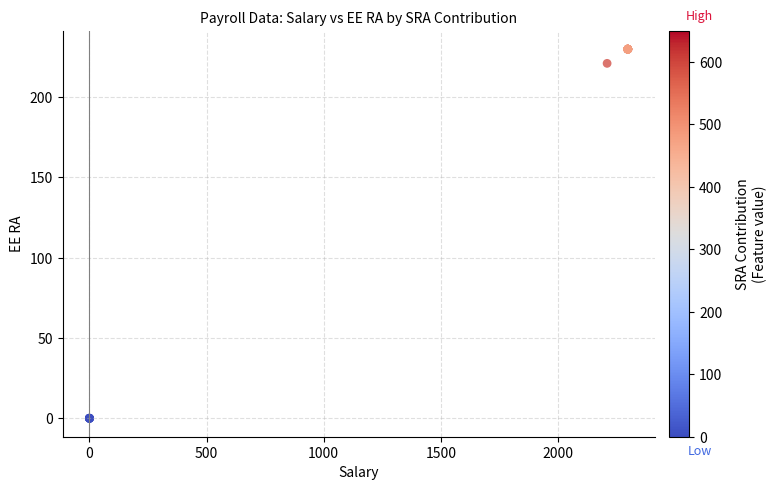

What Y value in the scatter plot is closest to 114?

221.0